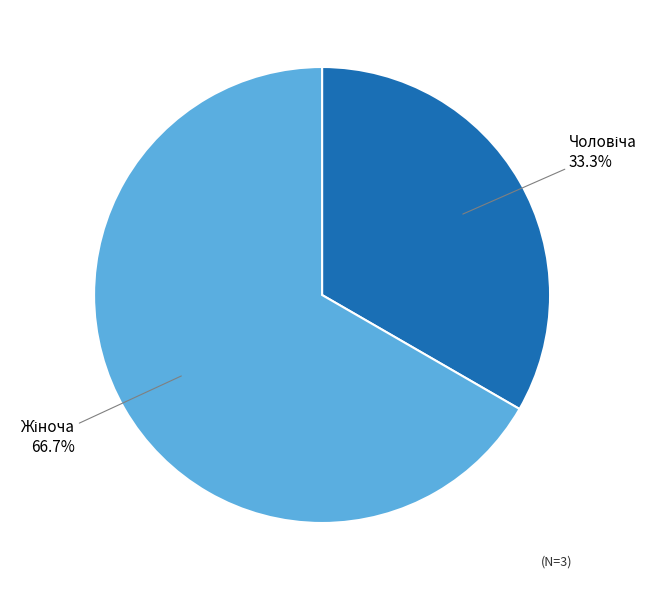

Is there a majority slice in this chart?

Yes